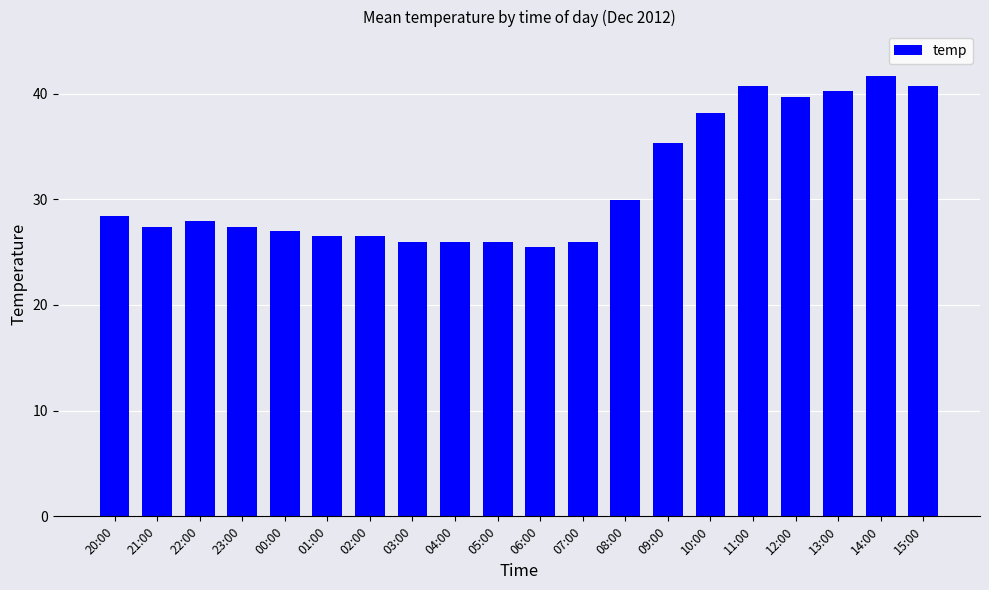

How many series are shown in this chart?

1